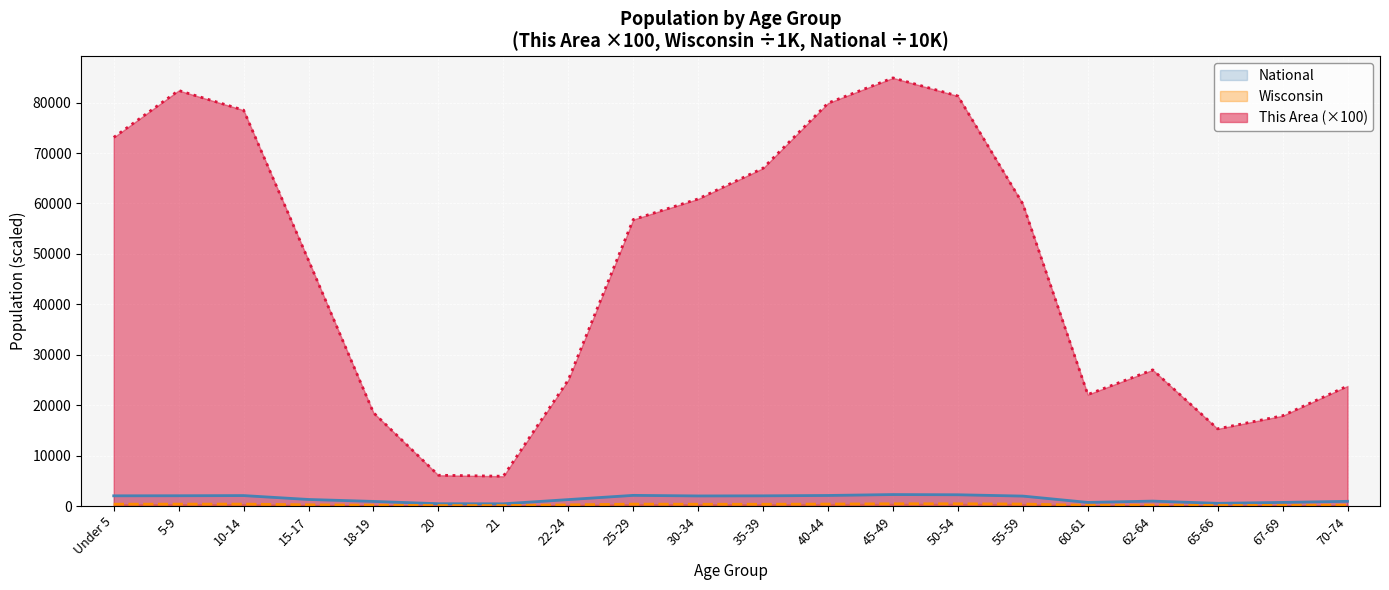

What is the value of the Wisconsin point at the 7th from the left?

78.2